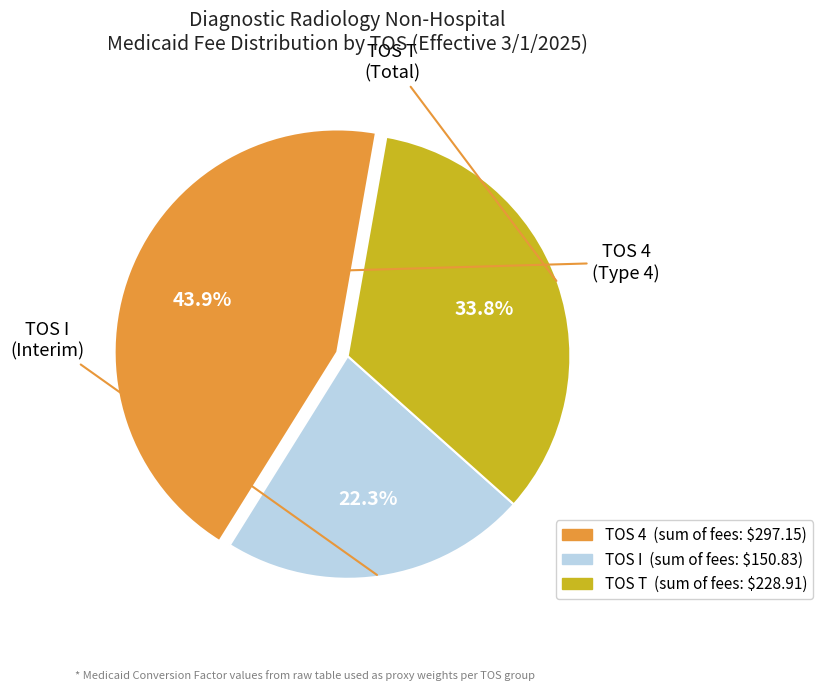

Count the number of slices in the pie.

3